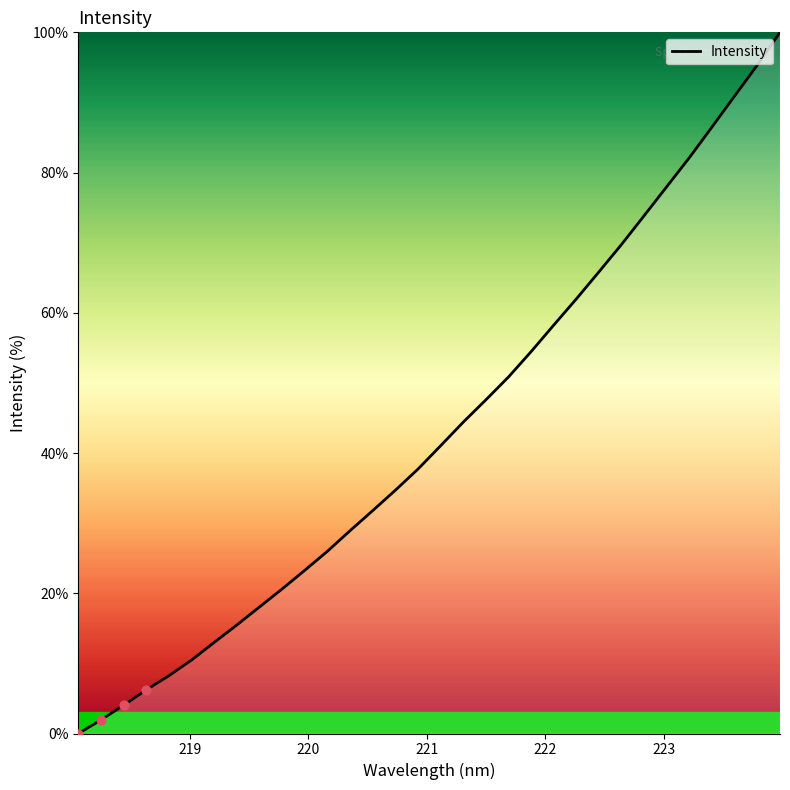

What is the greatest value displayed?

100.0